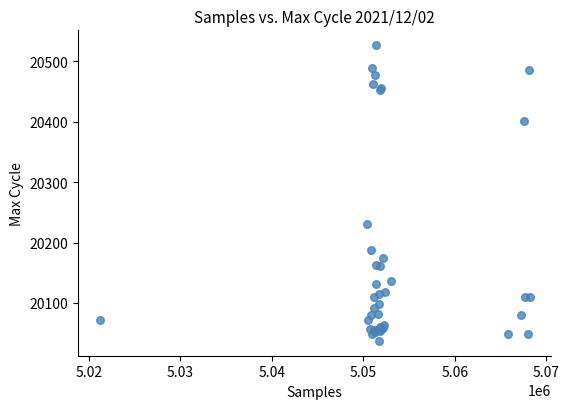

What Y value in the scatter plot is closest to 20282?

20231